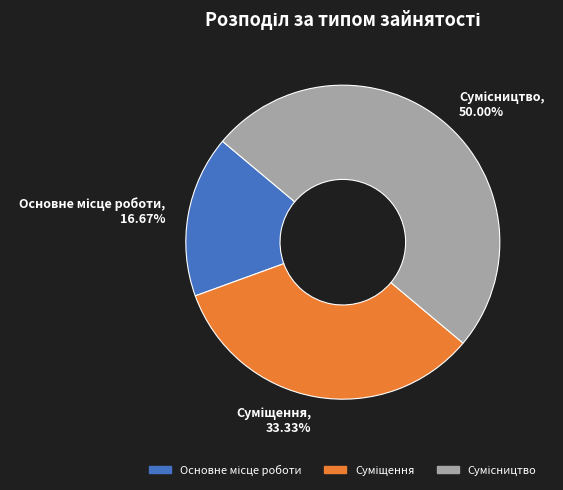

Does any single category account for the majority?

No